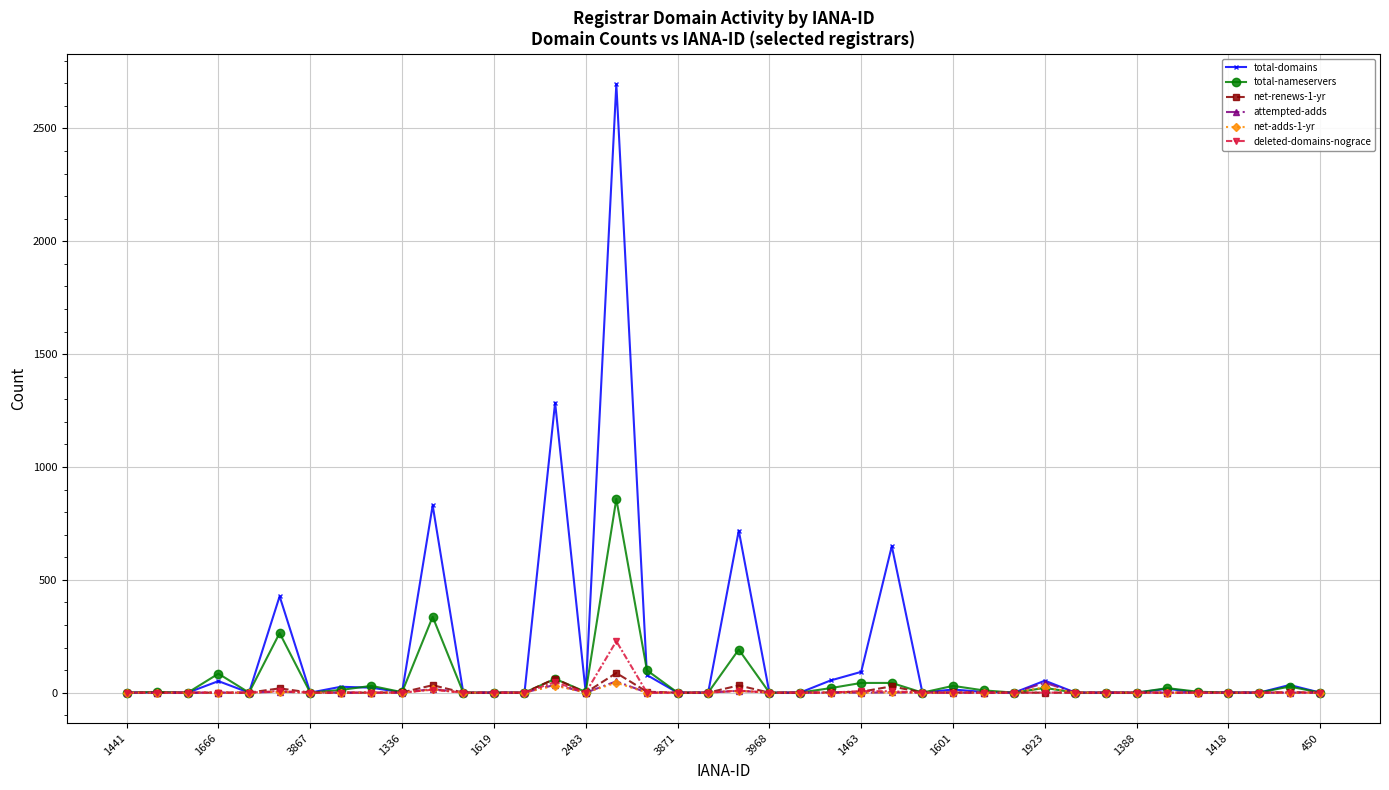

Which series has the largest range (max minus min)?

total-domains